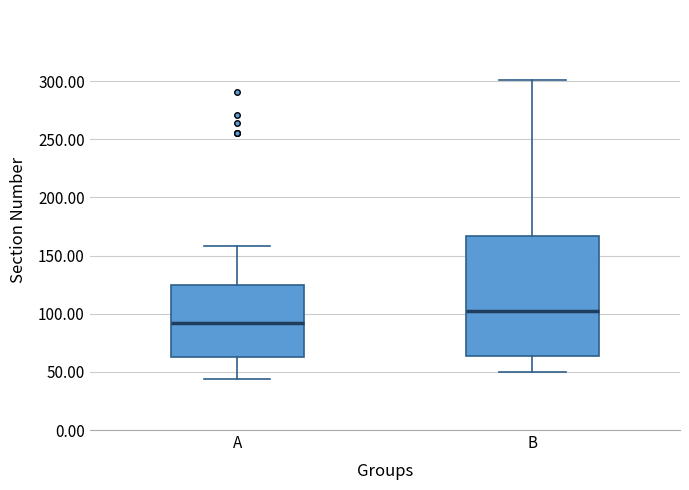

Reading left to right, read every box against the y-axis: the position of its median line, the range the box covers, and the ends of its whiskers. The values are not printed on the chart, so give them approximately, as read against the axis.

A: median 90, box 65 to 125, whiskers 45 to 160
B: median 100, box 65 to 165, whiskers 50 to 300